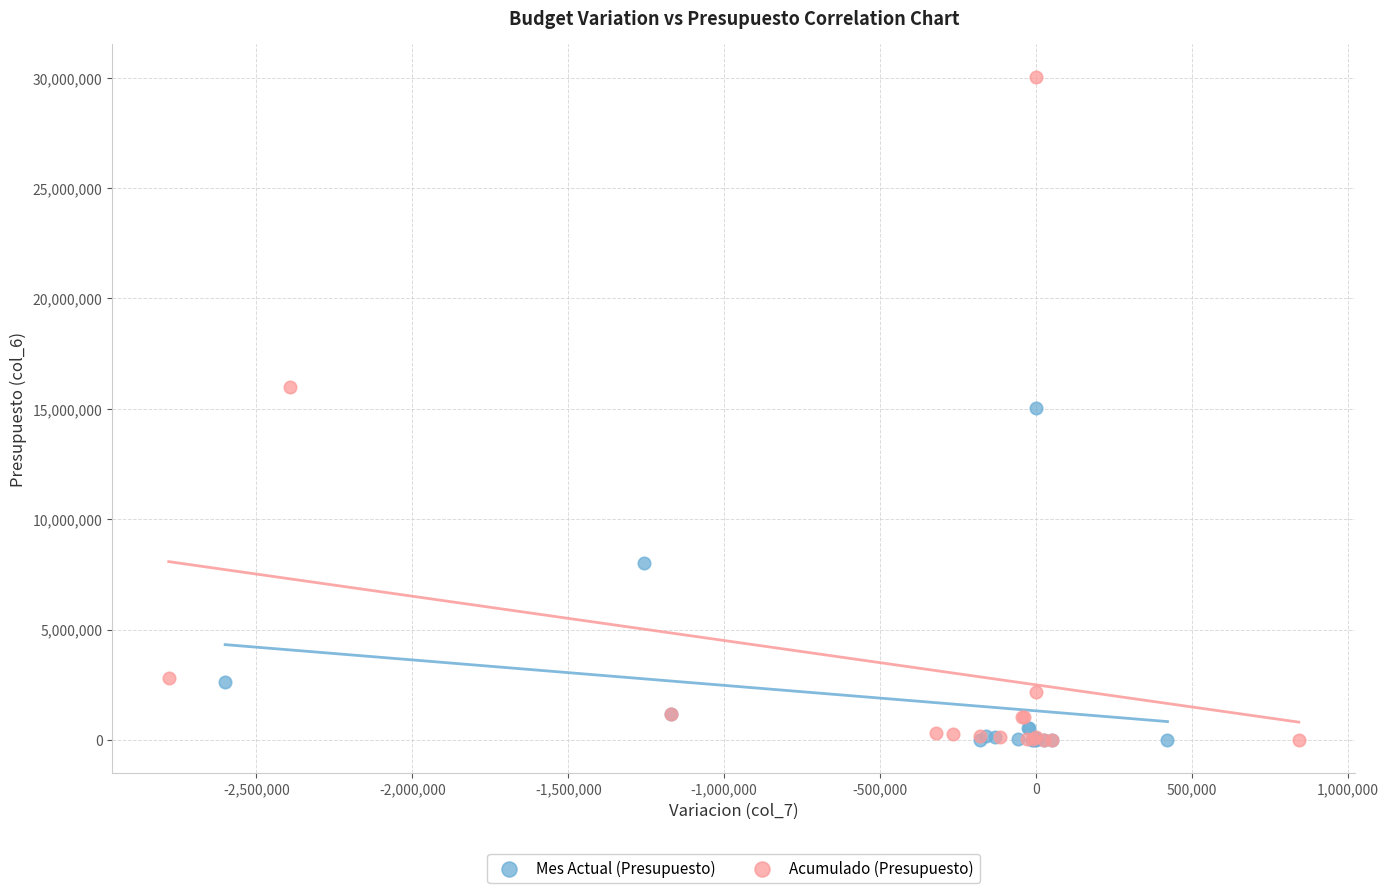

Which series reaches the maximum Y coordinate?

Acumulado (Presupuesto)